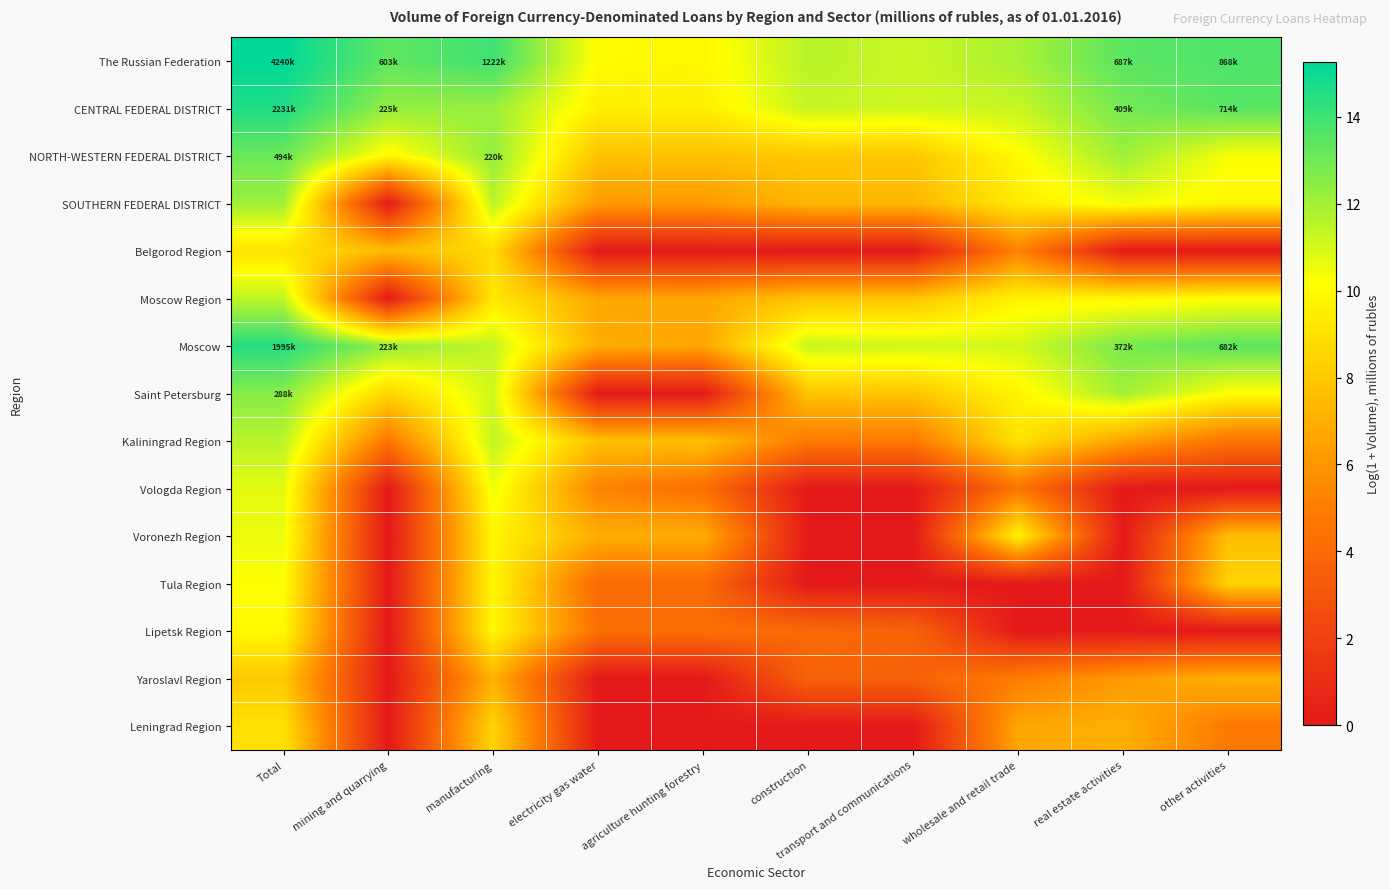

Reading right to left, extract all data points from this chart.

The Russian Federation: other activities=13.7	real estate activities=13.4	wholesale and retail trade=11.9	transport and communications=11.2	construction=11.6	agriculture hunting forestry=9.8	electricity gas water=10.0	manufacturing=14.0	mining and quarrying=13.3	Total=15.3
CENTRAL FEDERAL DISTRICT: other activities=13.5	real estate activities=12.9	wholesale and retail trade=11.3	transport and communications=11.2	construction=11.3	agriculture hunting forestry=9.5	electricity gas water=9.5	manufacturing=12.2	mining and quarrying=12.3	Total=14.6
NORTH-WESTERN FEDERAL DISTRICT: other activities=10.3	real estate activities=12.1	wholesale and retail trade=10.1	transport and communications=7.9	construction=8.0	agriculture hunting forestry=7.7	electricity gas water=7.8	manufacturing=12.3	mining and quarrying=9.9	Total=13.1
SOUTHERN FEDERAL DISTRICT: other activities=9.8	real estate activities=10.5	wholesale and retail trade=9.4	transport and communications=7.3	construction=7.3	agriculture hunting forestry=6.1	electricity gas water=6.1	manufacturing=11.5	mining and quarrying=0.0	Total=12.1
Belgorod Region: other activities=0.0	real estate activities=0.0	wholesale and retail trade=5.2	transport and communications=0.0	construction=0.0	agriculture hunting forestry=0.0	electricity gas water=0.0	manufacturing=8.8	mining and quarrying=7.5	Total=9.1
Moscow Region: other activities=10.1	real estate activities=9.8	wholesale and retail trade=9.7	transport and communications=7.8	construction=7.8	agriculture hunting forestry=6.6	electricity gas water=6.7	manufacturing=9.3	mining and quarrying=0.0	Total=11.4
Moscow: other activities=13.4	real estate activities=12.8	wholesale and retail trade=11.0	transport and communications=11.1	construction=11.3	agriculture hunting forestry=6.6	electricity gas water=6.9	manufacturing=11.4	mining and quarrying=12.3	Total=14.5
Saint Petersburg: other activities=10.1	real estate activities=12.0	wholesale and retail trade=9.8	transport and communications=7.9	construction=7.9	agriculture hunting forestry=0.0	electricity gas water=0.0	manufacturing=11.1	mining and quarrying=8.6	Total=12.6
Kaliningrad Region: other activities=4.5	real estate activities=6.5	wholesale and retail trade=9.0	transport and communications=4.8	construction=4.8	agriculture hunting forestry=7.7	electricity gas water=7.7	manufacturing=11.4	mining and quarrying=4.7	Total=11.5
Vologda Region: other activities=0.0	real estate activities=0.0	wholesale and retail trade=4.7	transport and communications=0.0	construction=0.0	agriculture hunting forestry=4.3	electricity gas water=5.3	manufacturing=10.5	mining and quarrying=0.0	Total=10.7
Voronezh Region: other activities=7.6	real estate activities=0.0	wholesale and retail trade=9.8	transport and communications=0.0	construction=0.0	agriculture hunting forestry=7.0	electricity gas water=7.0	manufacturing=9.8	mining and quarrying=0.0	Total=10.5
Tula Region: other activities=8.5	real estate activities=0.0	wholesale and retail trade=0.0	transport and communications=0.0	construction=0.0	agriculture hunting forestry=4.0	electricity gas water=4.0	manufacturing=9.9	mining and quarrying=0.0	Total=10.2
Lipetsk Region: other activities=0.0	real estate activities=0.0	wholesale and retail trade=0.0	transport and communications=3.7	construction=4.0	agriculture hunting forestry=4.3	electricity gas water=4.3	manufacturing=9.9	mining and quarrying=0.0	Total=9.9
Yaroslavl Region: other activities=7.1	real estate activities=6.2	wholesale and retail trade=5.0	transport and communications=3.6	construction=3.6	agriculture hunting forestry=0.0	electricity gas water=0.0	manufacturing=7.1	mining and quarrying=0.0	Total=8.0
Leningrad Region: other activities=4.8	real estate activities=7.0	wholesale and retail trade=6.6	transport and communications=0.0	construction=0.0	agriculture hunting forestry=0.0	electricity gas water=0.0	manufacturing=8.5	mining and quarrying=0.0	Total=9.0